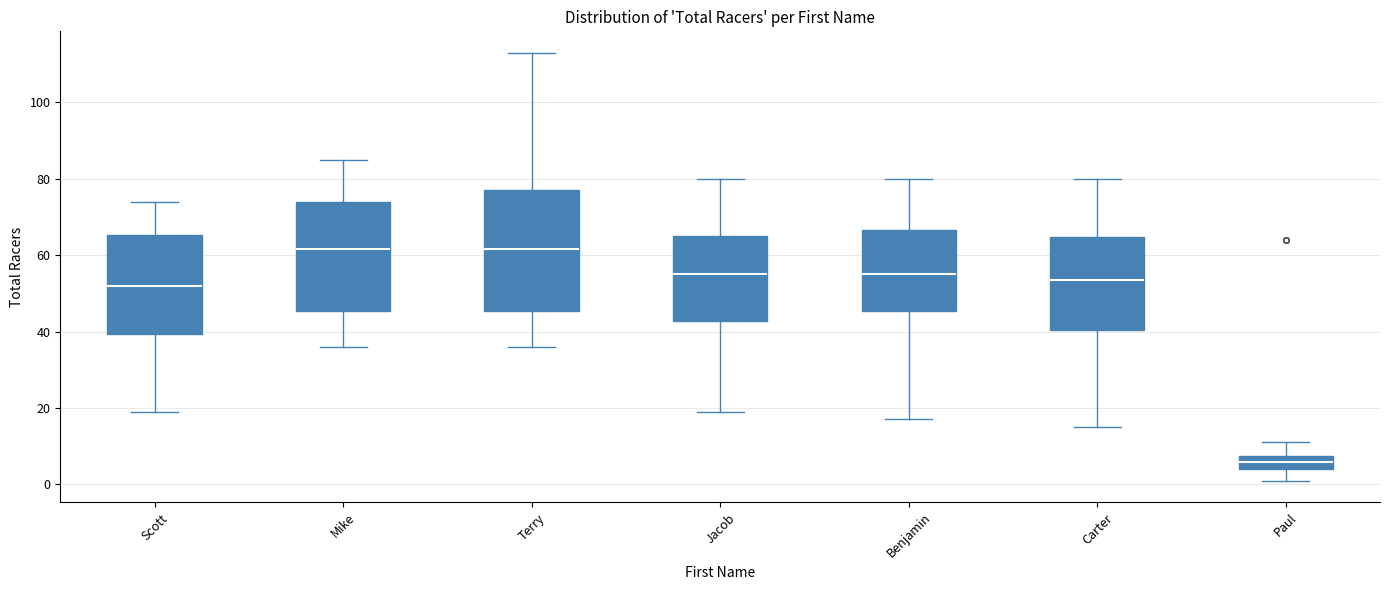

Where does the upper whisker of the box for Carter end on the y-axis? The values are not printed on the chart, so give them approximately, as read against the axis.

80